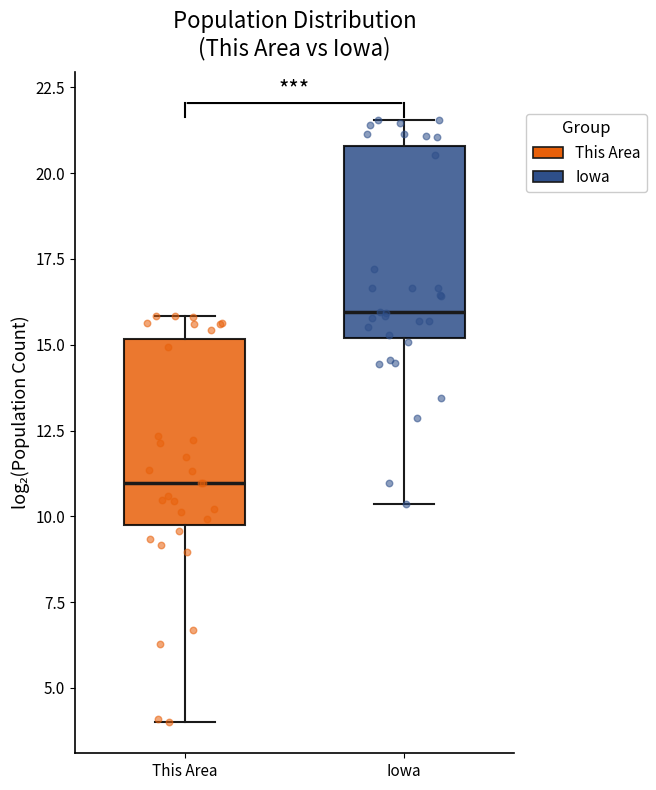

Reading left to right, read every box against the y-axis: the position of its median line, the range the box covers, and the ends of its whiskers. The values are not printed on the chart, so give them approximately, as read against the axis.

This Area: median 11.0, box 9.5 to 15.0, whiskers 4.0 to 16.0
Iowa: median 16.0, box 15.0 to 21.0, whiskers 10.5 to 21.5